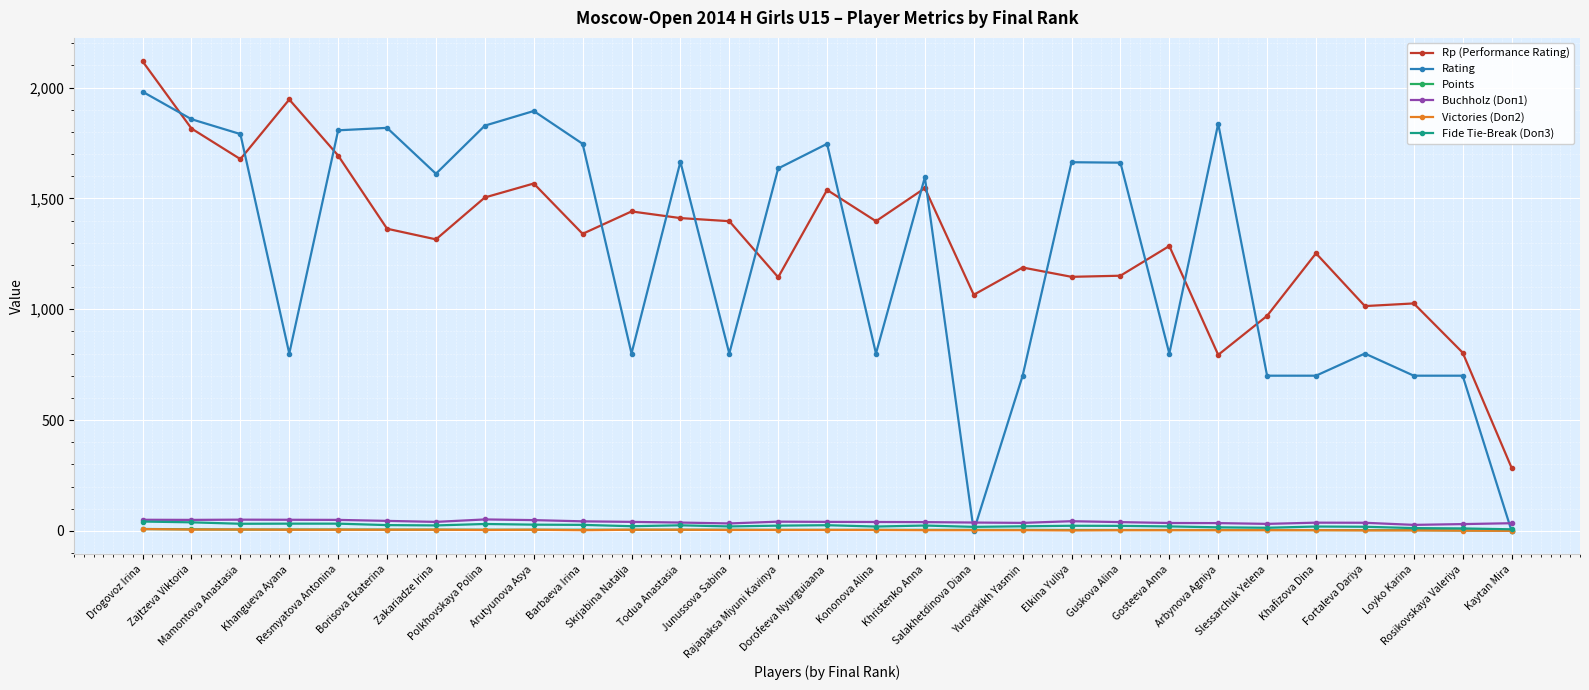

True or false: Victories (Doп2) and Rp (Performance Rating) intersect in this chart.

False